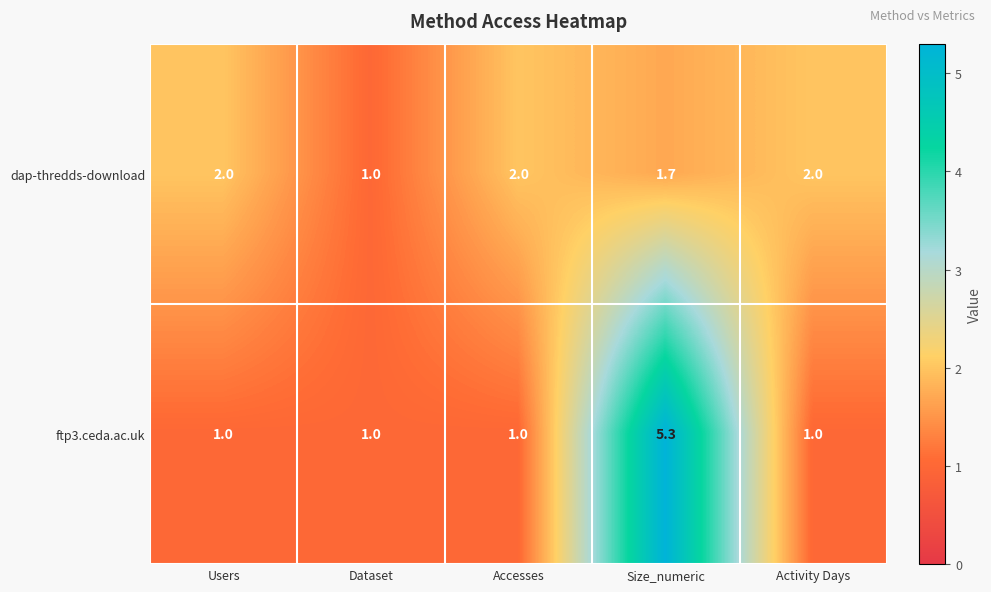

At how many categories does at least one series exceed 5?

1